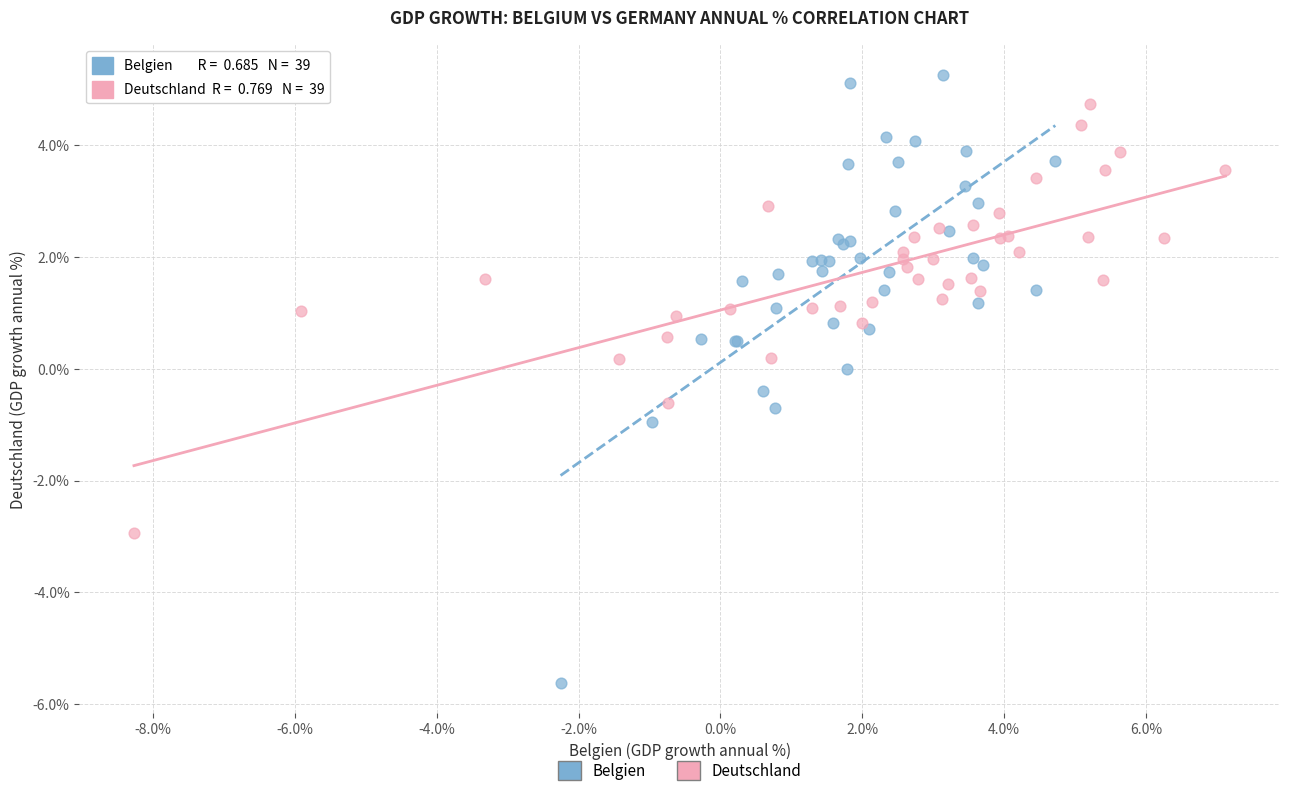

Which series reaches the maximum Y coordinate?

Belgien